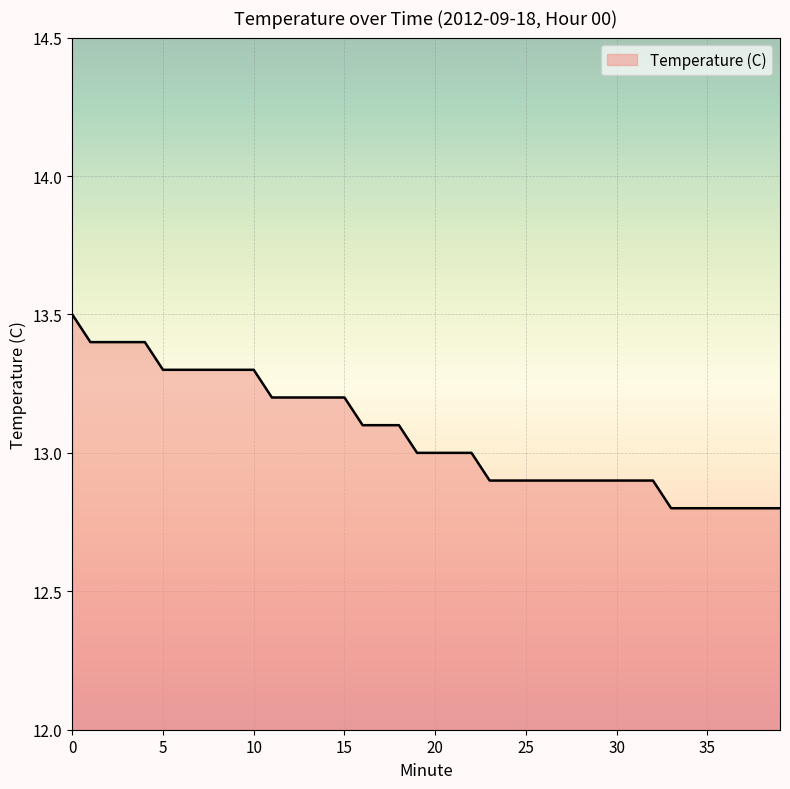

What is the smallest value displayed?

12.8